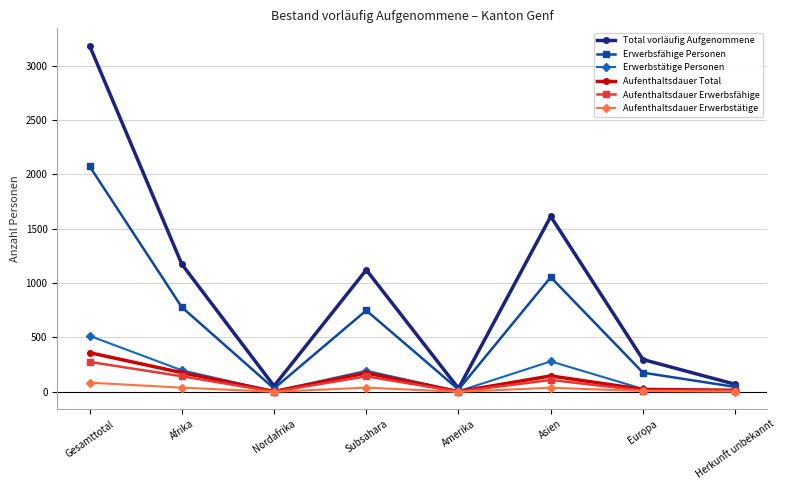

At which label is Erwerbsfähige Personen closest to 1048?

Asien